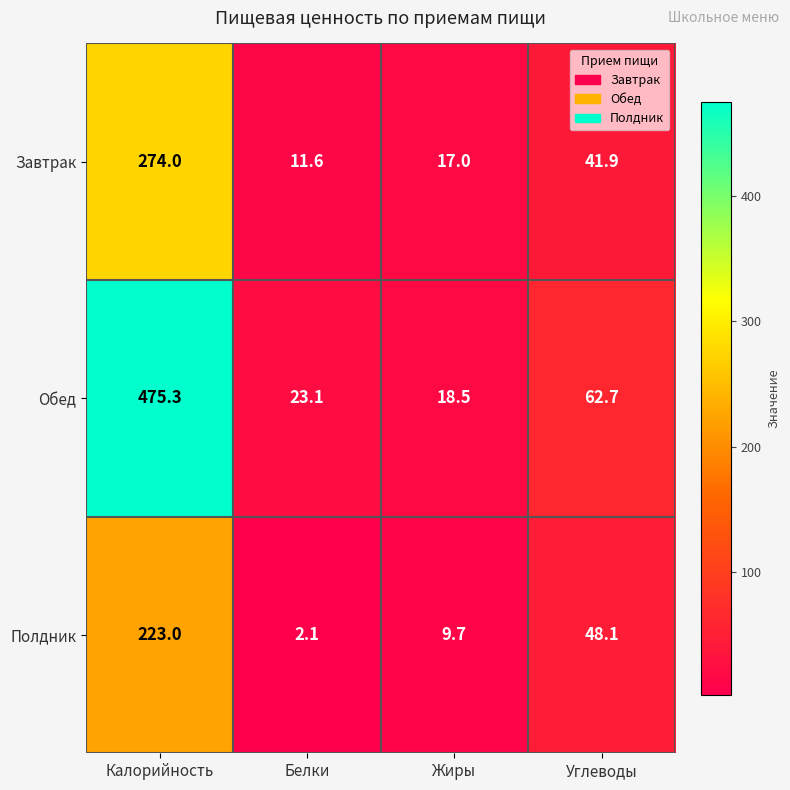

Which series changed the most between Белки and Углеводы?

Полдник